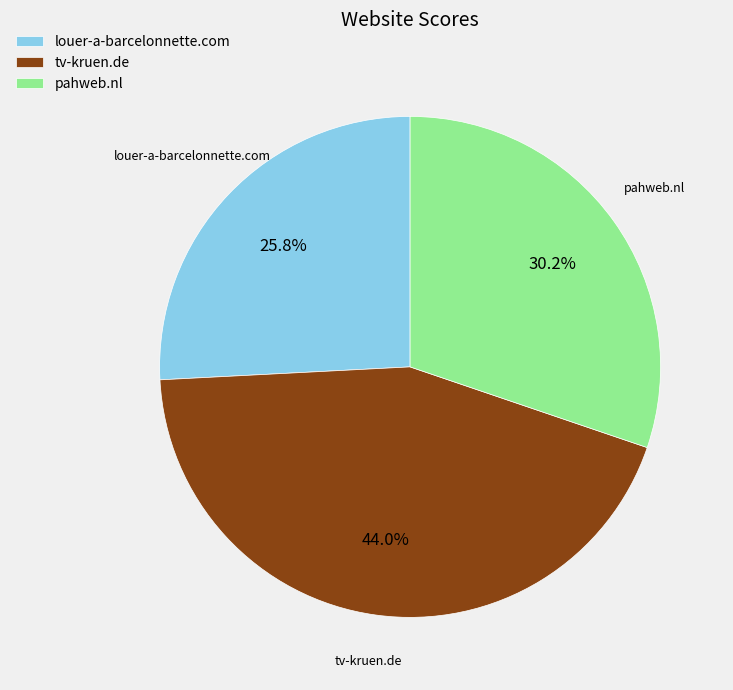

The pahweb.nl slice represents 30% of the pie. True or false?

True